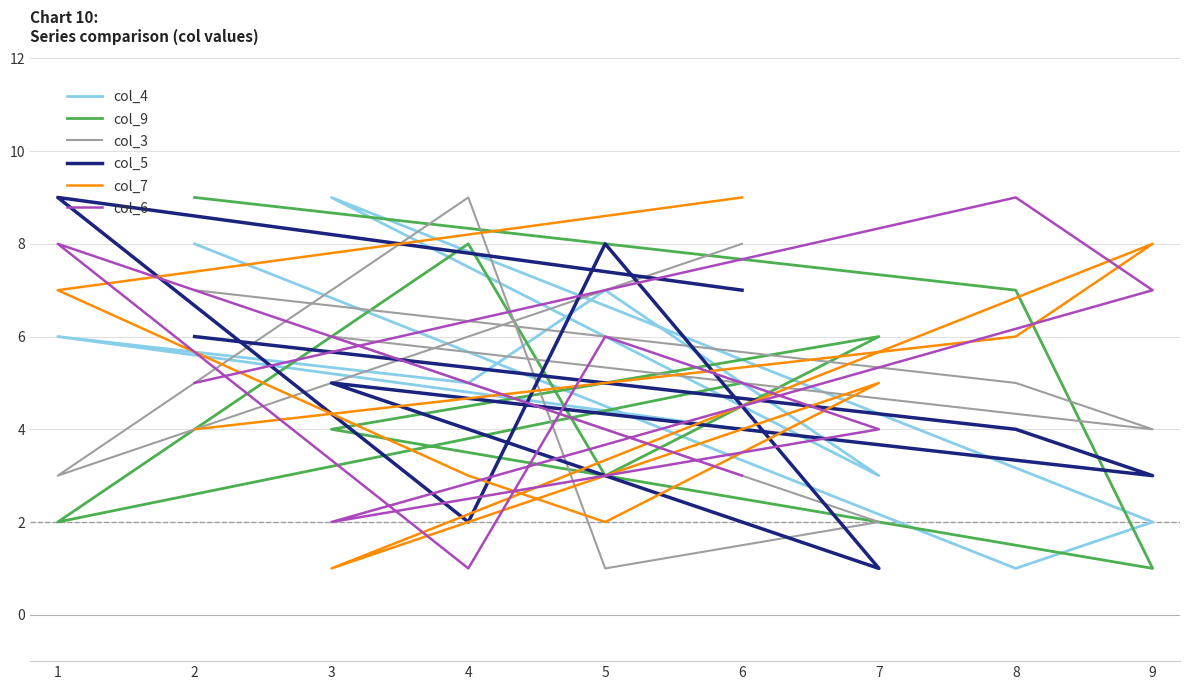

What is the difference between the col_5 values at 3 and 2?

1